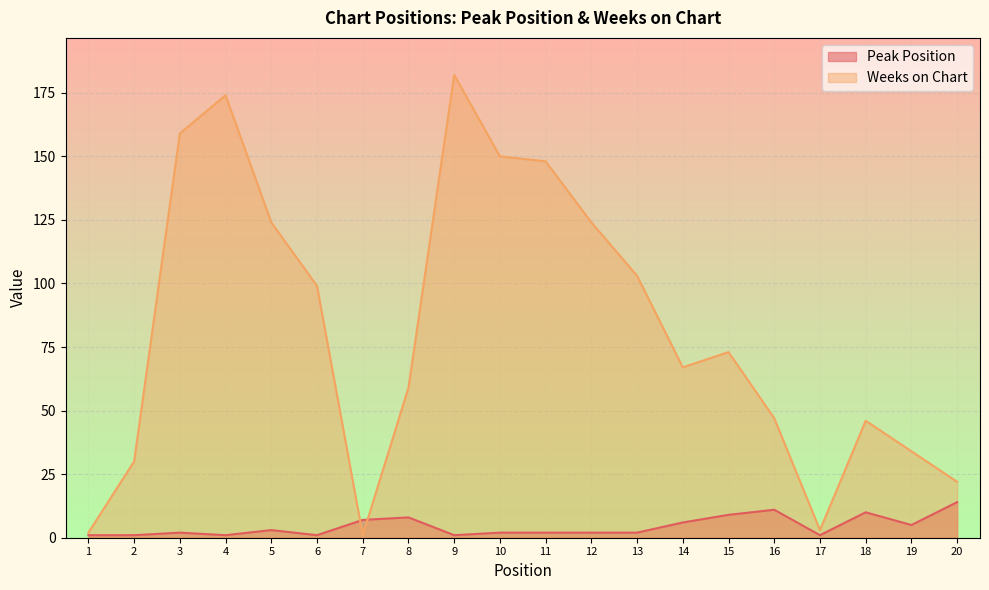

At 19, list the series in order from largest to smallest.

Weeks on Chart, Peak Position